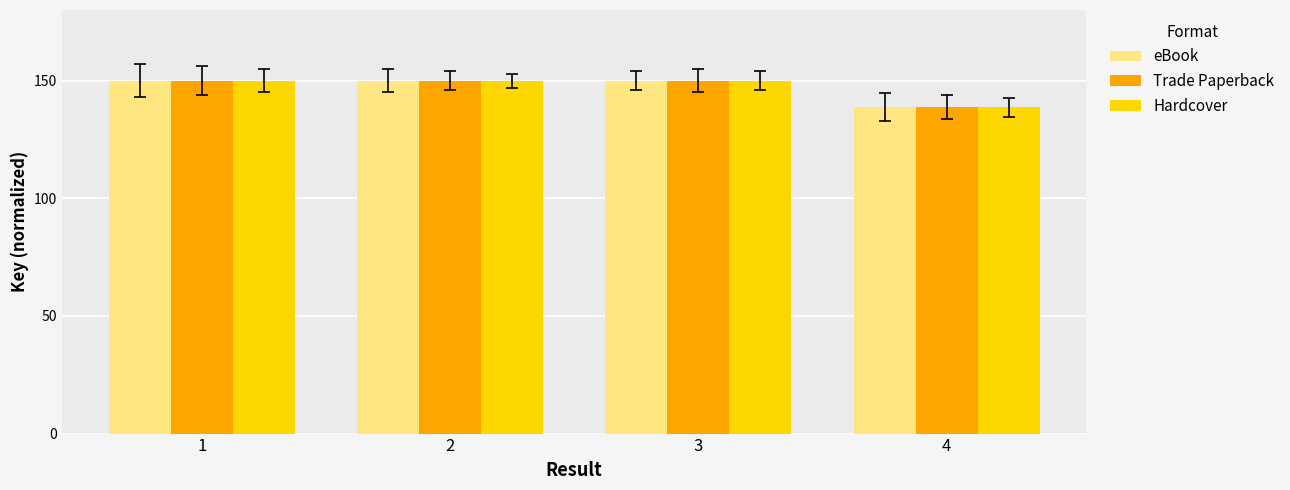

What is the value of the Trade Paperback bar at the 1st from the left?

150.0